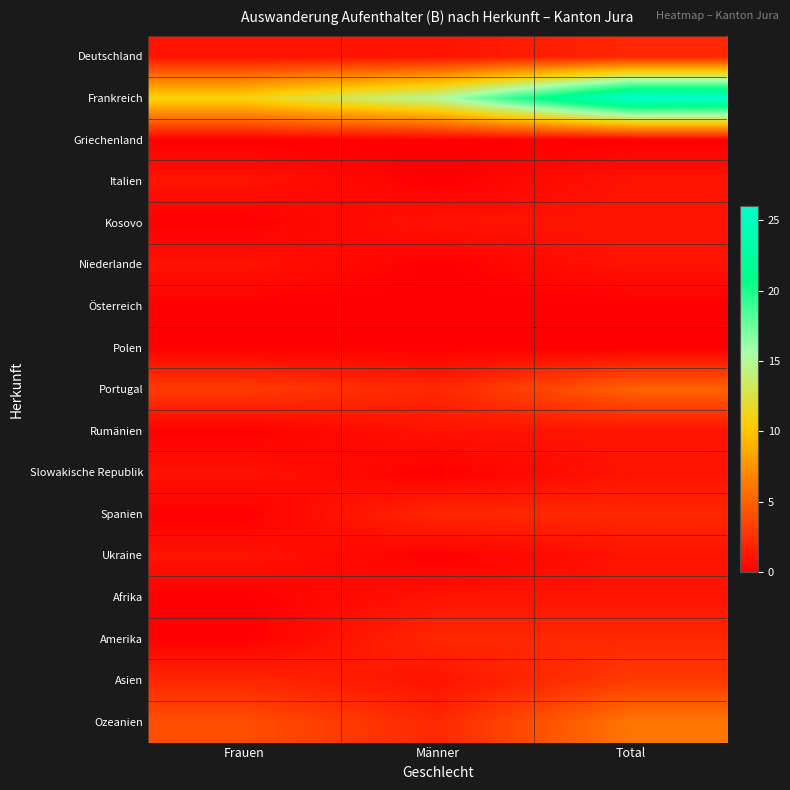

Reading left to right, transcribe all the data shown in this chart.

Deutschland: Frauen=1	Männer=1	Total=2
Frankreich: Frauen=11	Männer=15	Total=26
Griechenland: Frauen=0	Männer=0	Total=0
Italien: Frauen=1	Männer=0	Total=1
Kosovo: Frauen=0	Männer=1	Total=1
Niederlande: Frauen=1	Männer=0	Total=1
Österreich: Frauen=0	Männer=0	Total=0
Polen: Frauen=0	Männer=0	Total=0
Portugal: Frauen=3	Männer=2	Total=5
Rumänien: Frauen=0	Männer=1	Total=1
Slowakische Republik: Frauen=1	Männer=0	Total=1
Spanien: Frauen=0	Männer=2	Total=2
Ukraine: Frauen=1	Männer=0	Total=1
Afrika: Frauen=0	Männer=1	Total=1
Amerika: Frauen=0	Männer=2	Total=2
Asien: Frauen=2	Männer=1	Total=3
Ozeanien: Frauen=4	Männer=2	Total=6